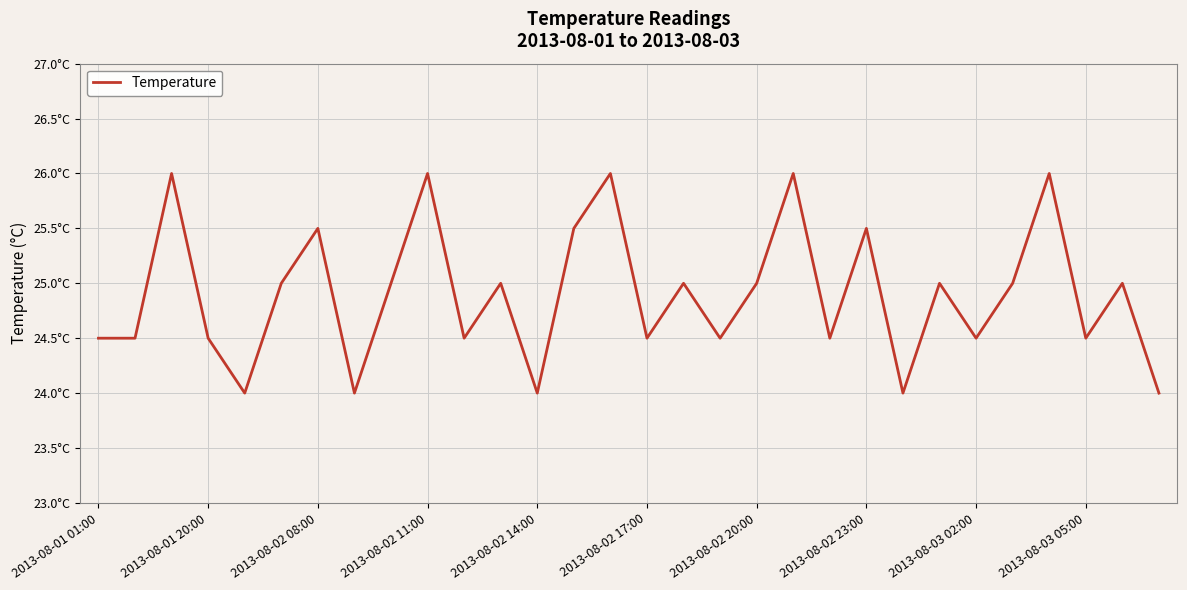

Does the chart display data point markers on the line(s)?

No